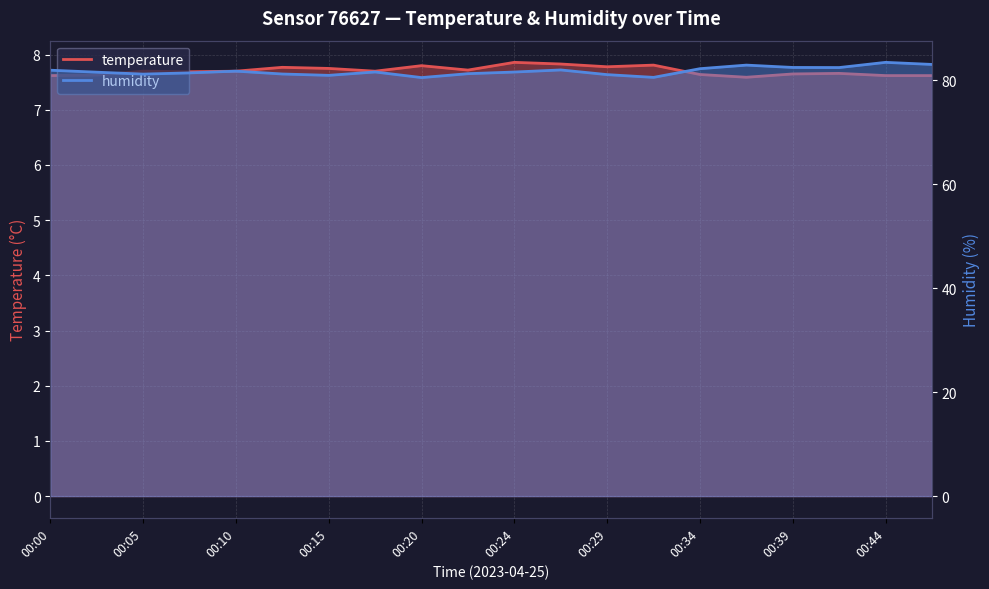

What is the difference between the maximum and second lowest values in the humidity series?

2.9